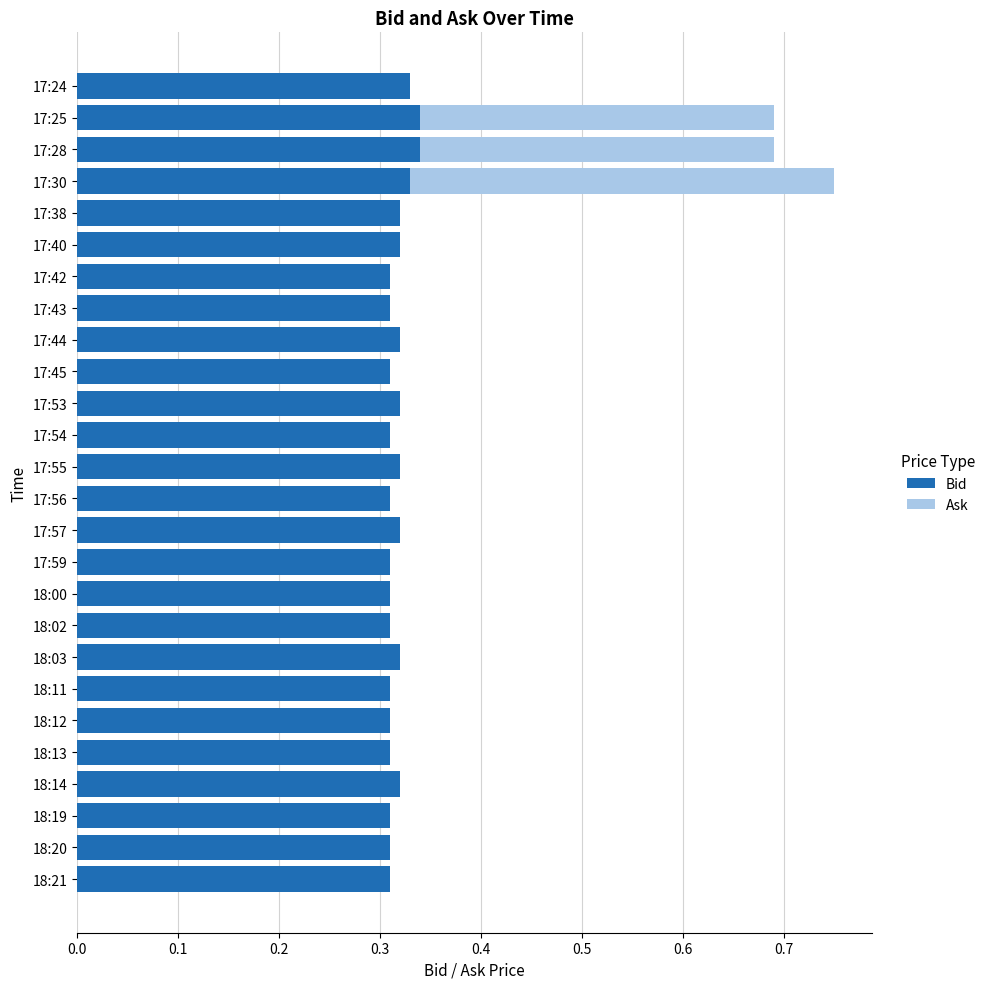

At which category is the sum across all series the highest?

17:30